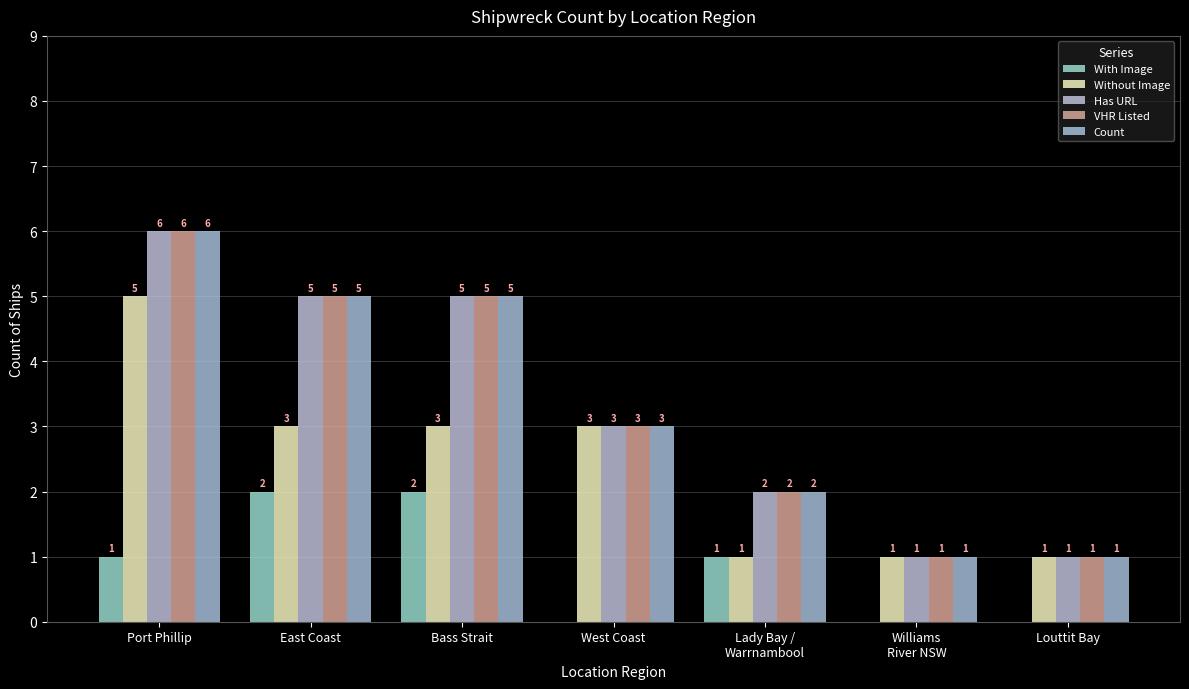

Where does the Has URL series first go above 3?

Port Phillip